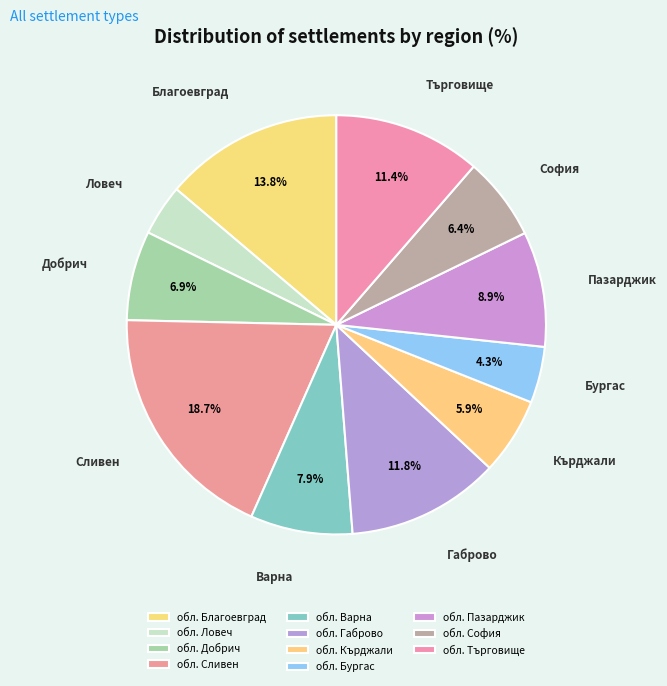

Which slice is the largest?

обл. Сливен